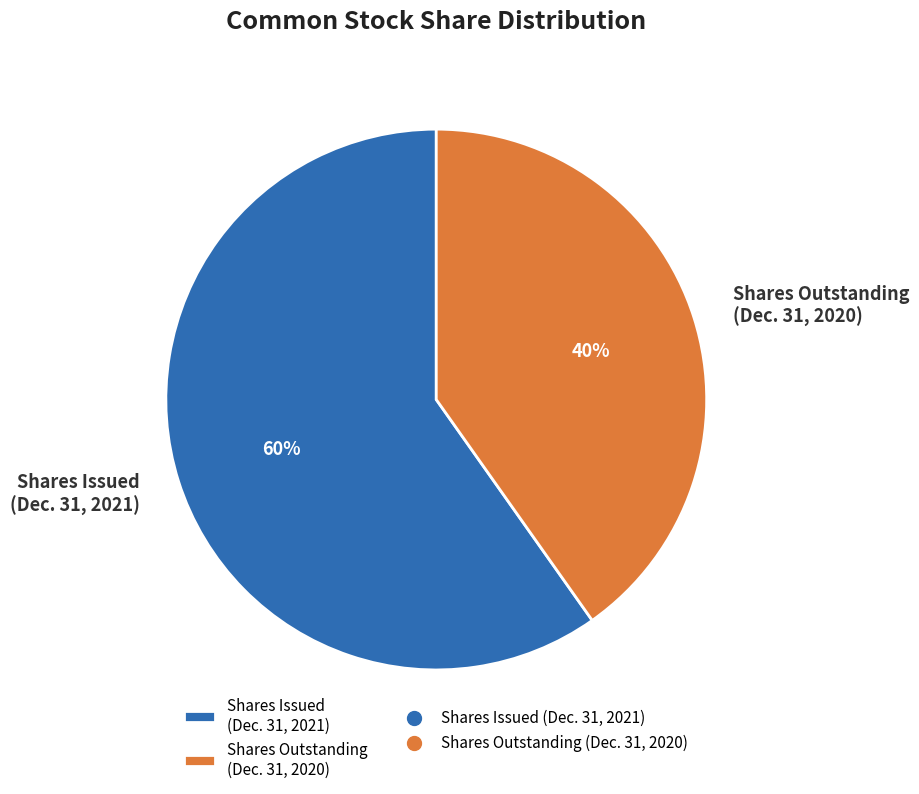

Does any single category account for the majority?

Yes